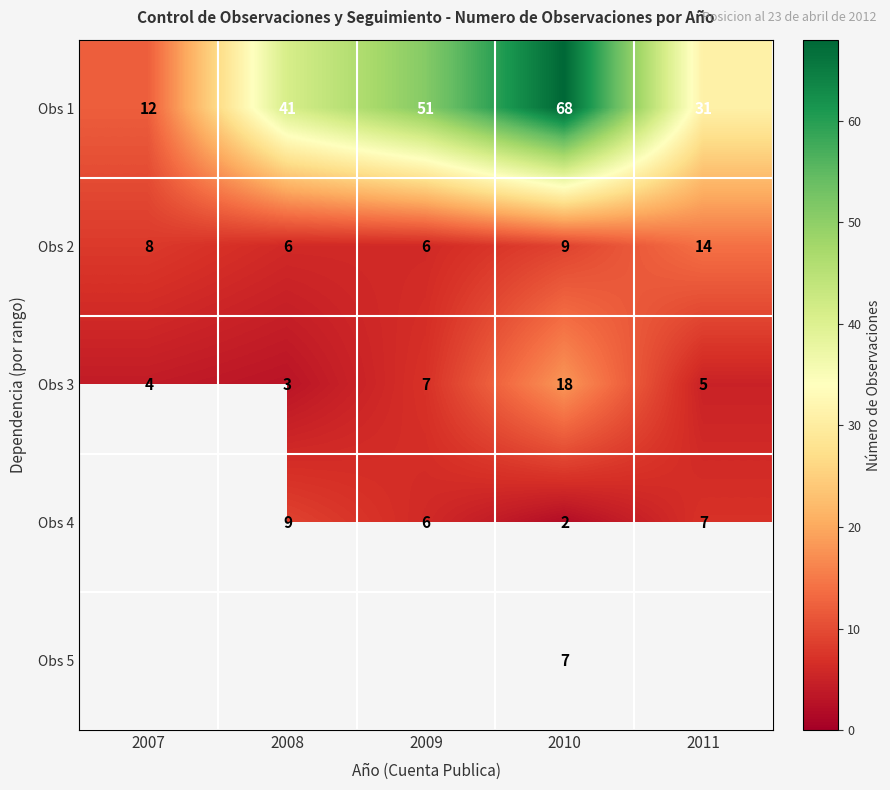

What is the greatest value displayed?

68.0